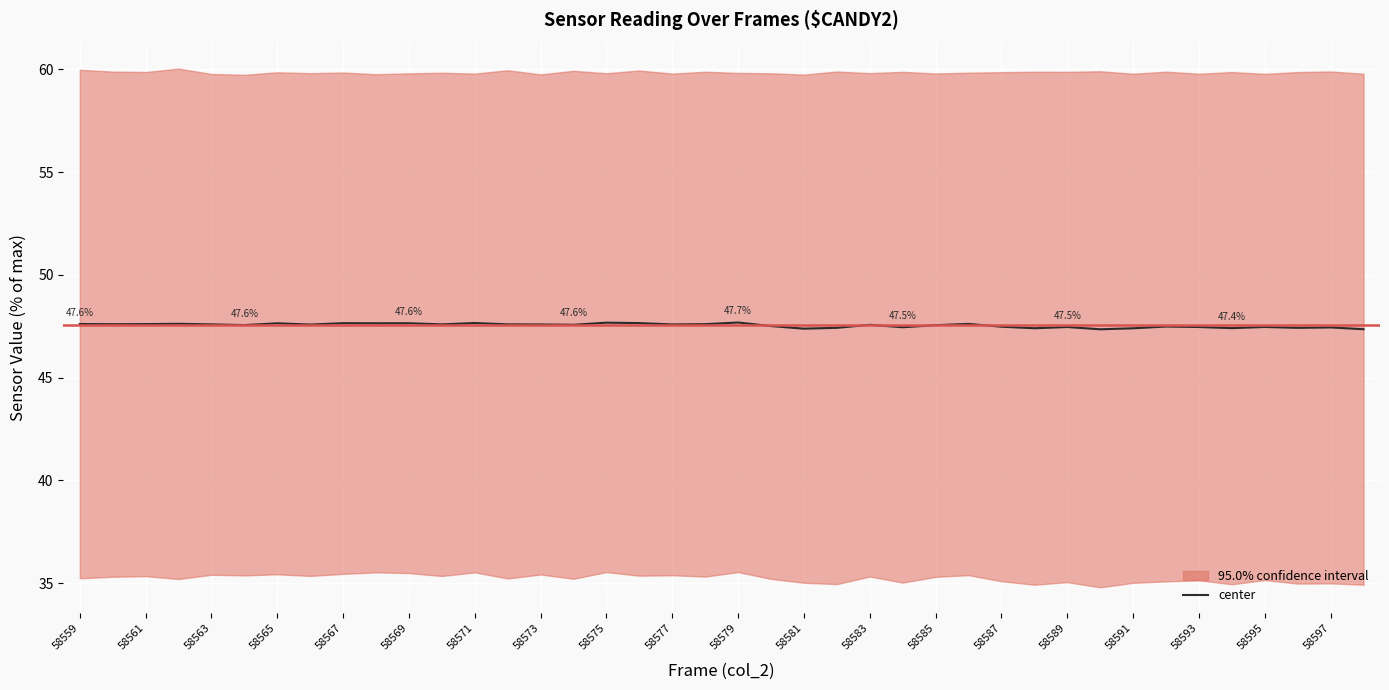

What is the lowest value of the center series?

47.4